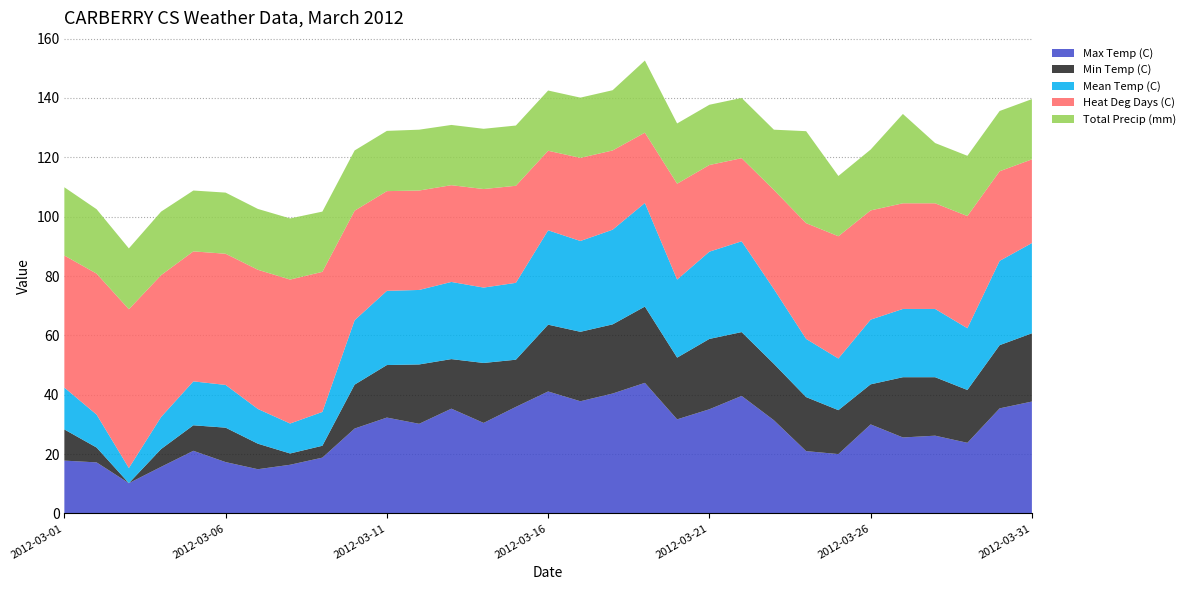

True or false: Max Temp (C) has a value of 35.1 at 2012-03-21.

True